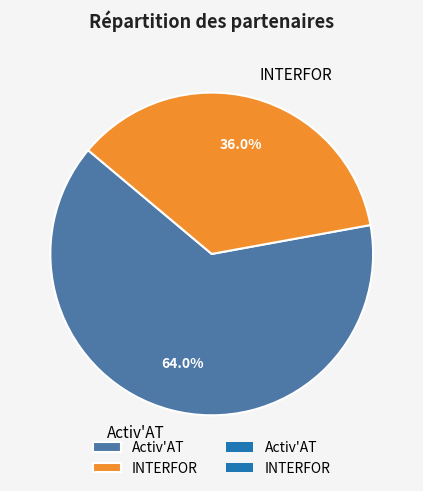

Combined, what portion of the pie is INTERFOR and Activ'AT?

100.0%